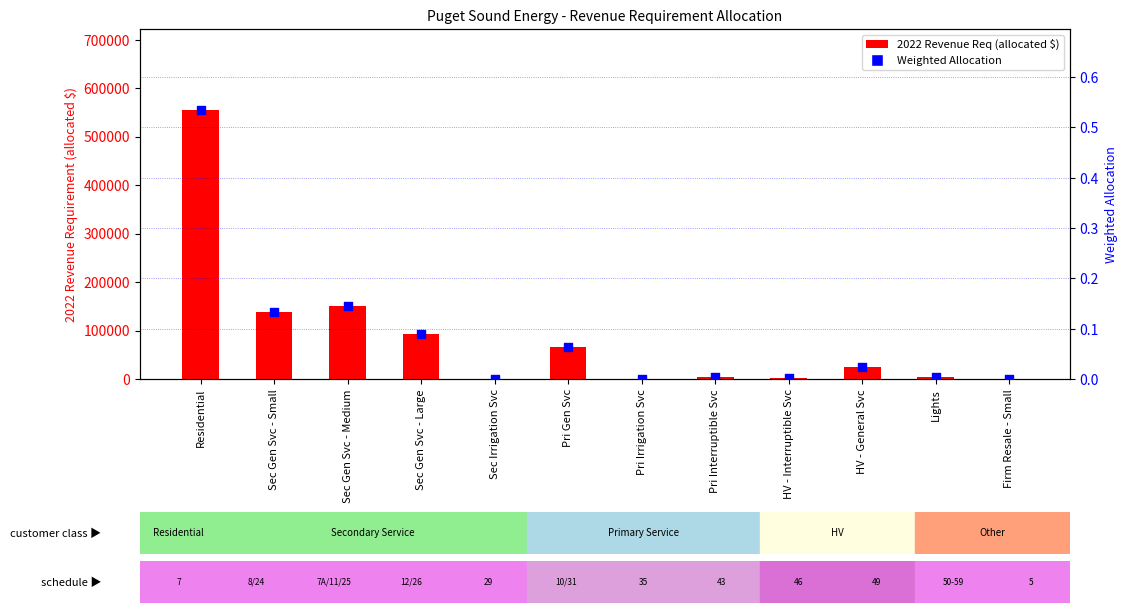

Is the value of Weighted Allocation at Pri Irrigation Svc greater than the value of 2022 Revenue Req (allocated) at HV - Interruptible Svc?

No